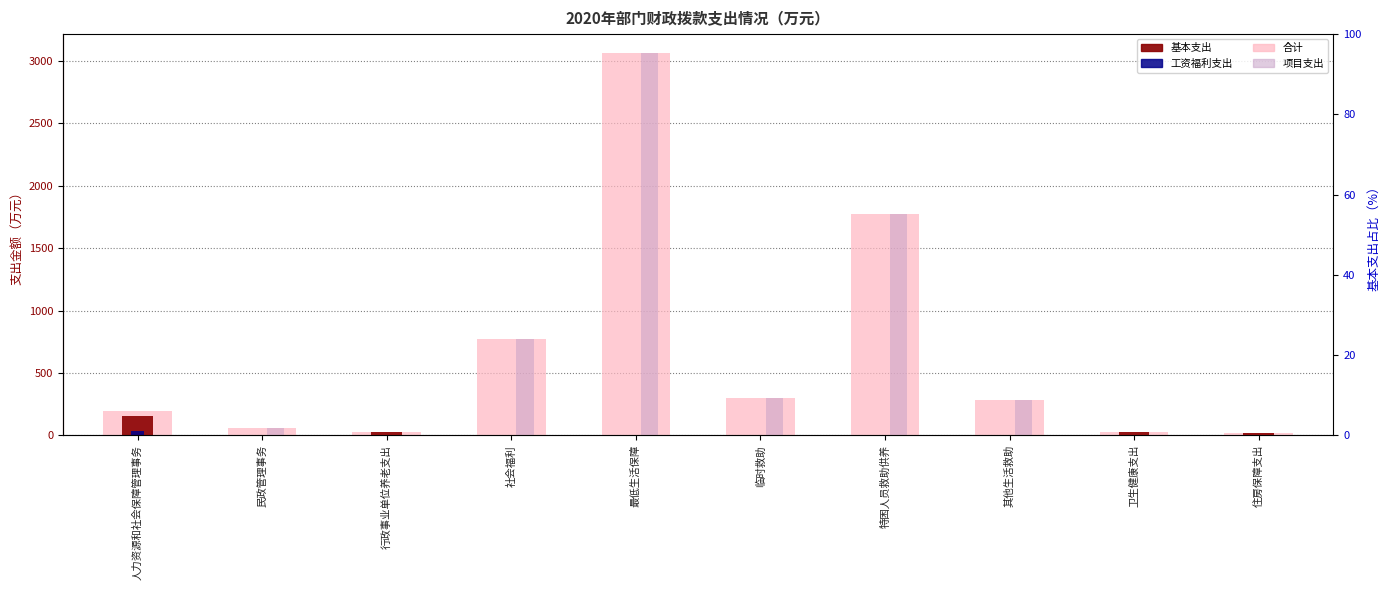

What is the label of the 8th bar from the right?

行政事业单位养老支出